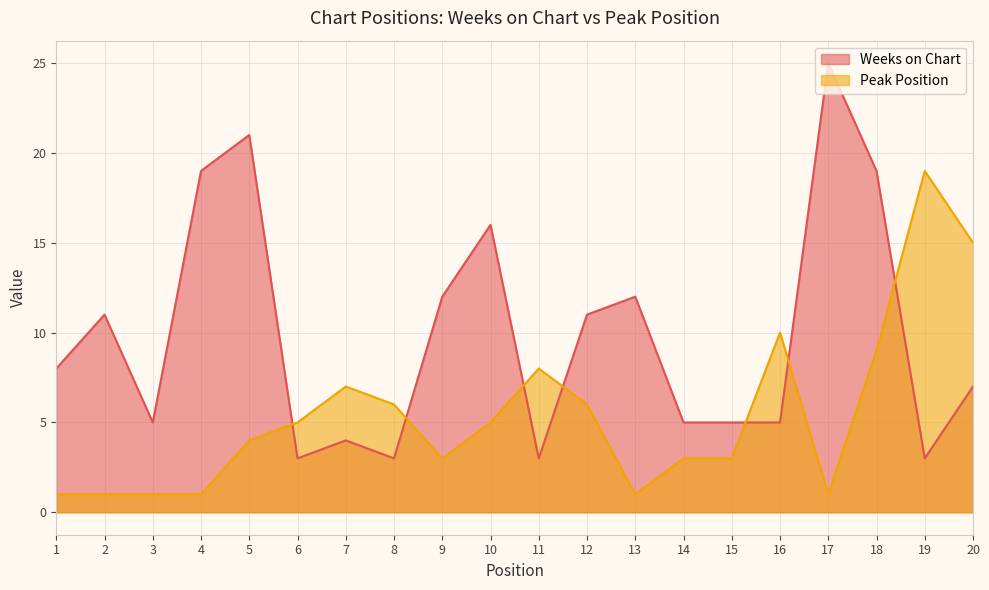

How many lines are shown in the chart?

2